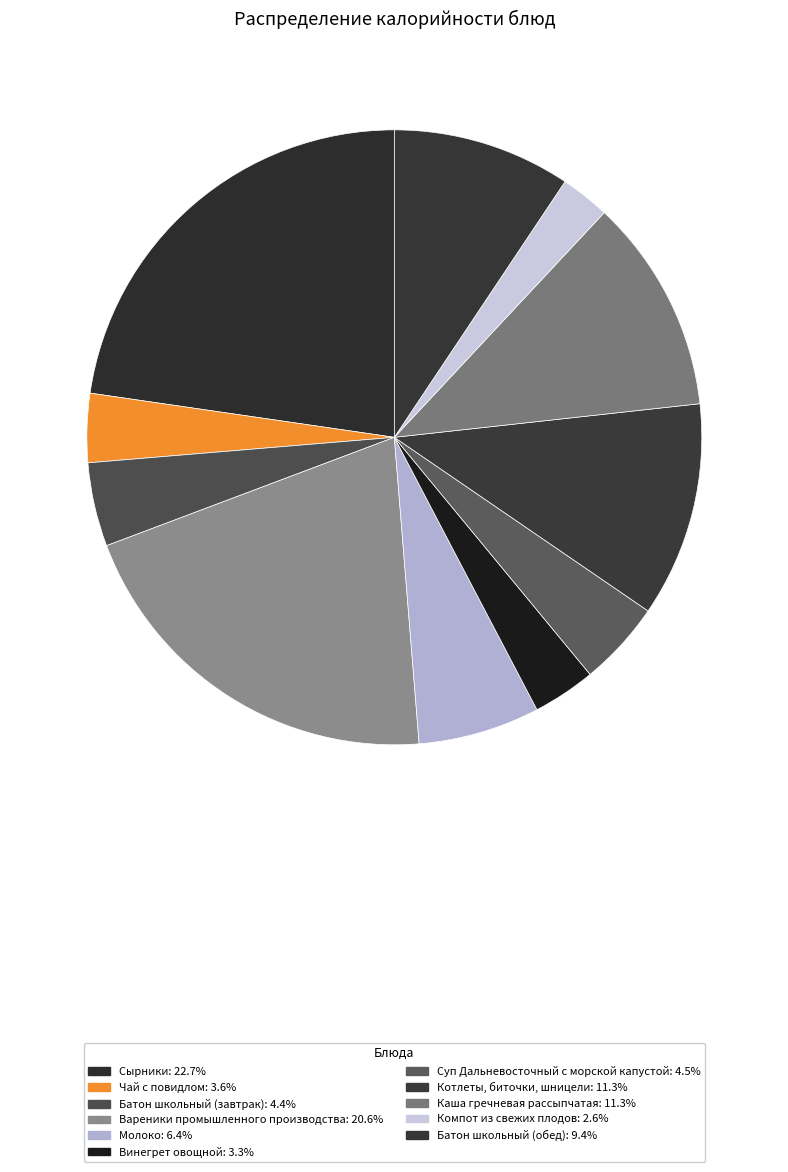

What is the ratio of the value at Молоко to the value at Чай с повидлом?

1.8